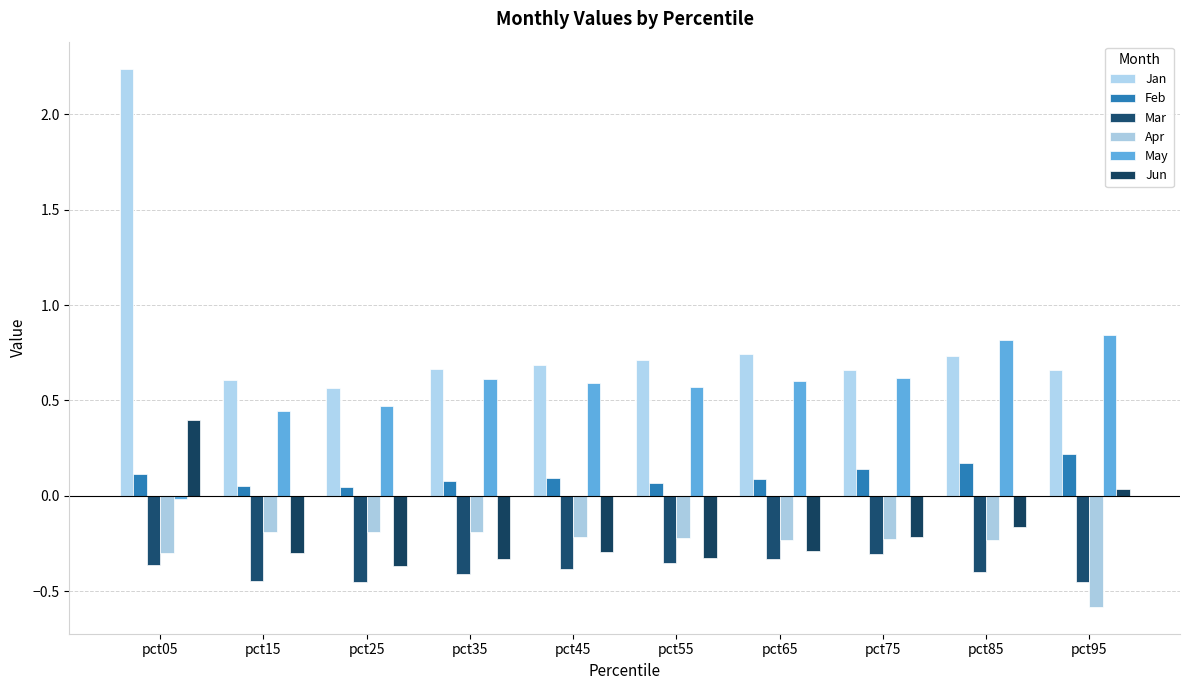

What is the sum of the Jun values at pct65 and pct15?

-0.6